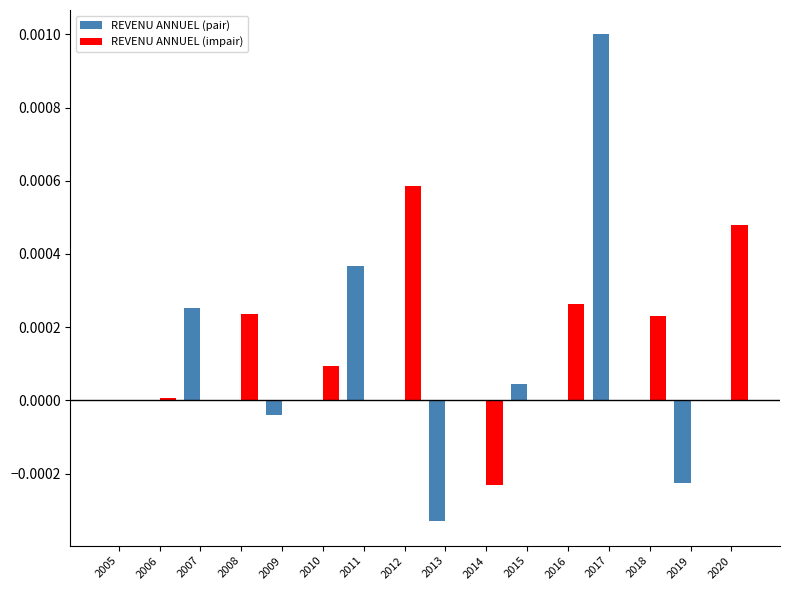

Is the value of REVENU ANNUEL (impair) at 2008 greater than the value of REVENU ANNUEL (pair) at 2013?

Yes